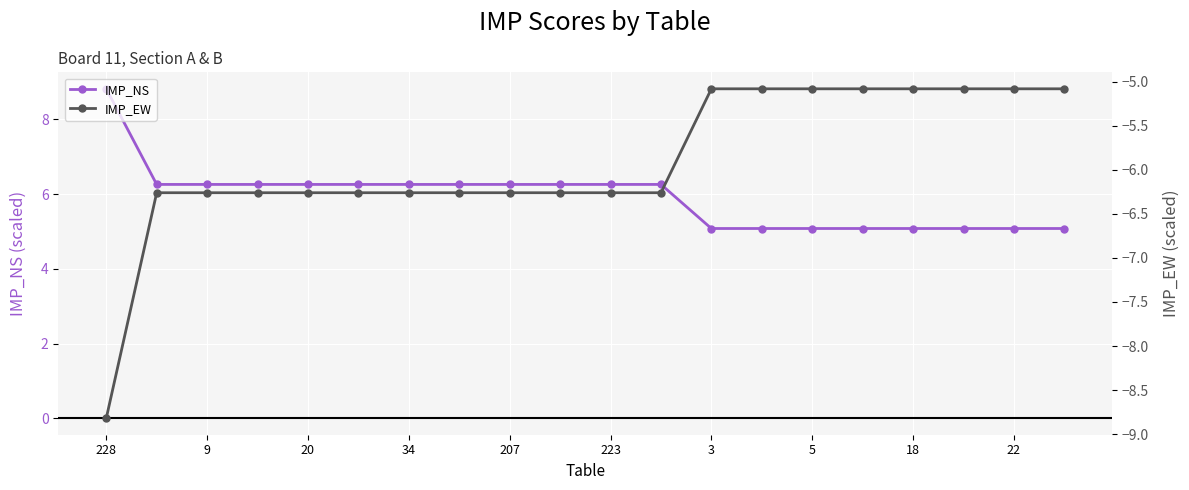

Which series has the widest spread of values?

IMP_NS